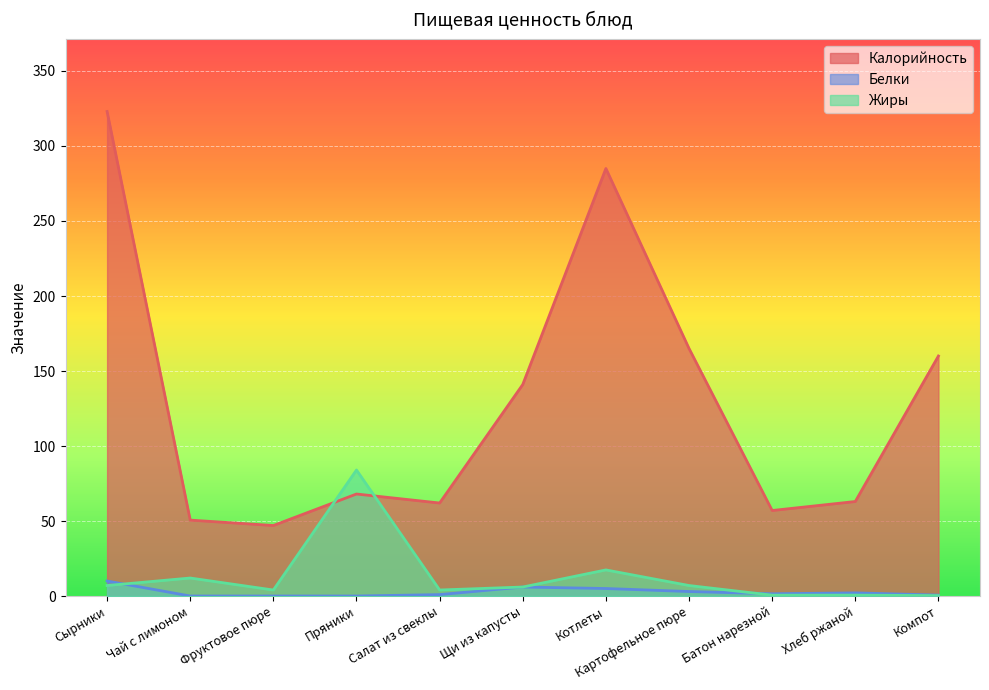

How many data points does each series have?

11